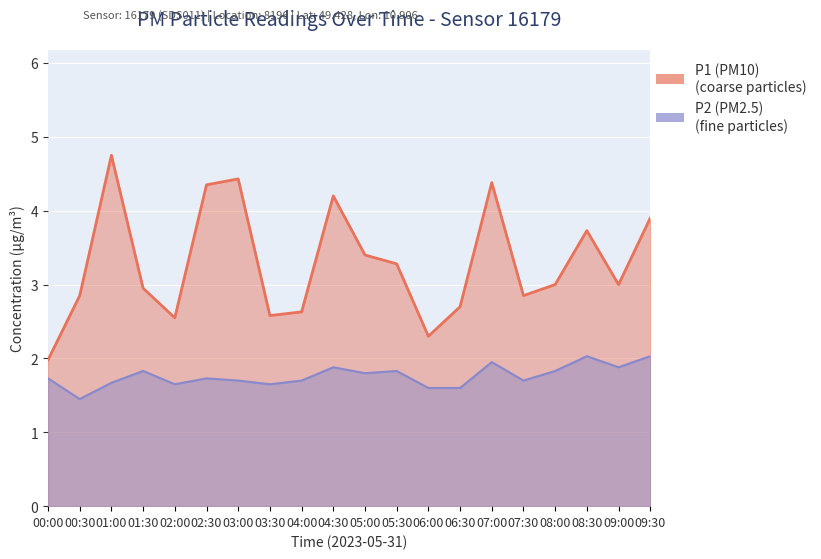

What is the lowest value of the P1 series?

2.0